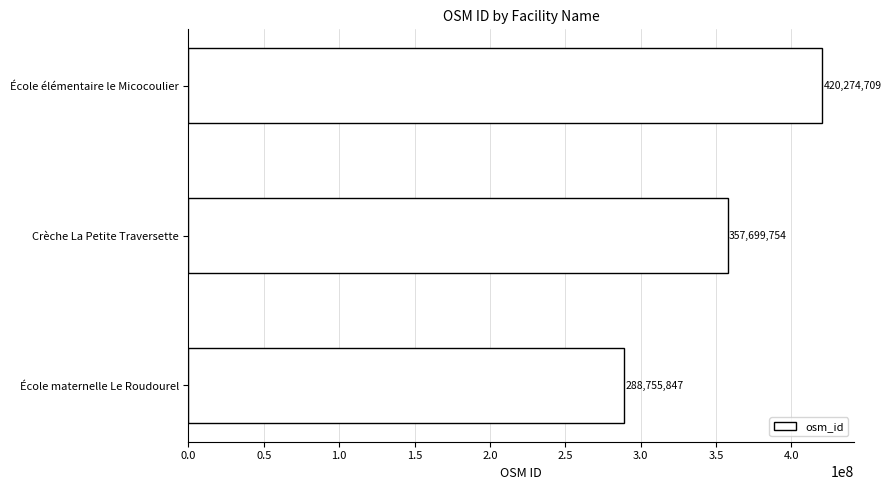

What is the sum of all values?

1066730310